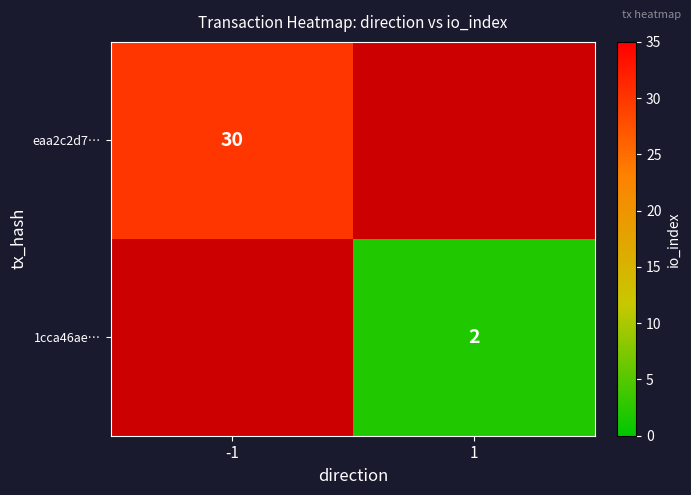

Between 1 and -1, which is larger?

-1